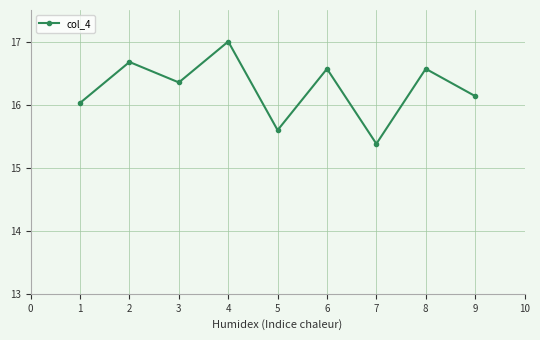

At which category does the data reach its first local peak?

2